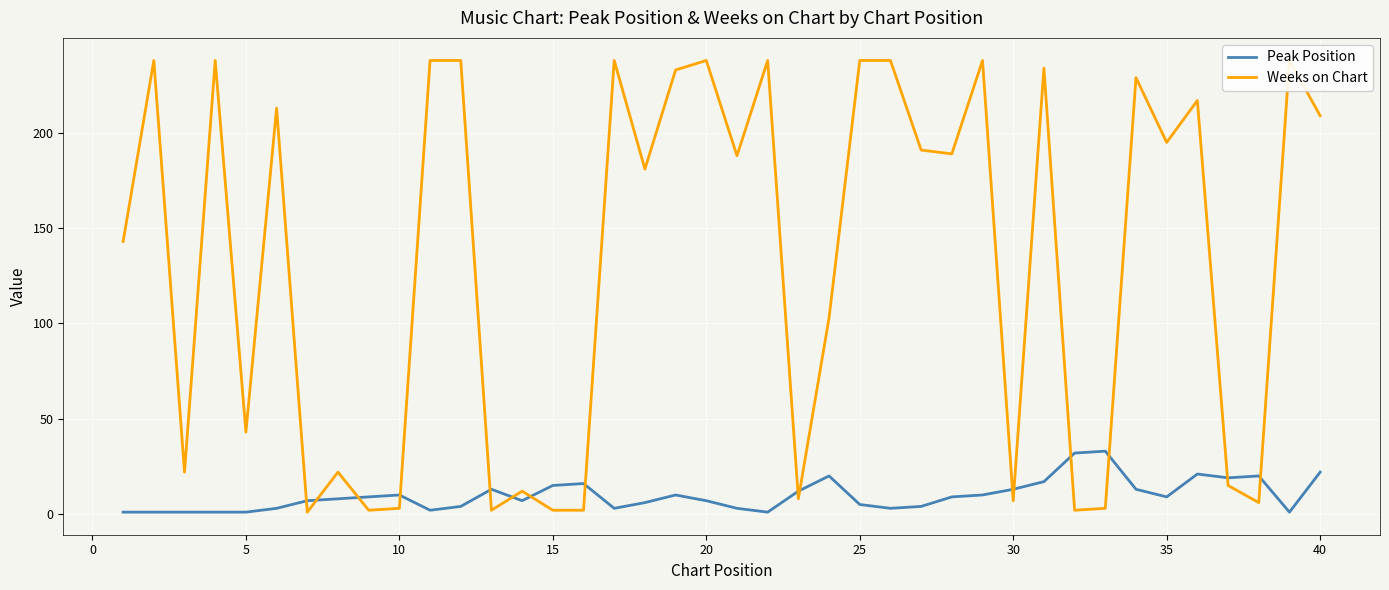

What is the minimum value for Peak Position?

1